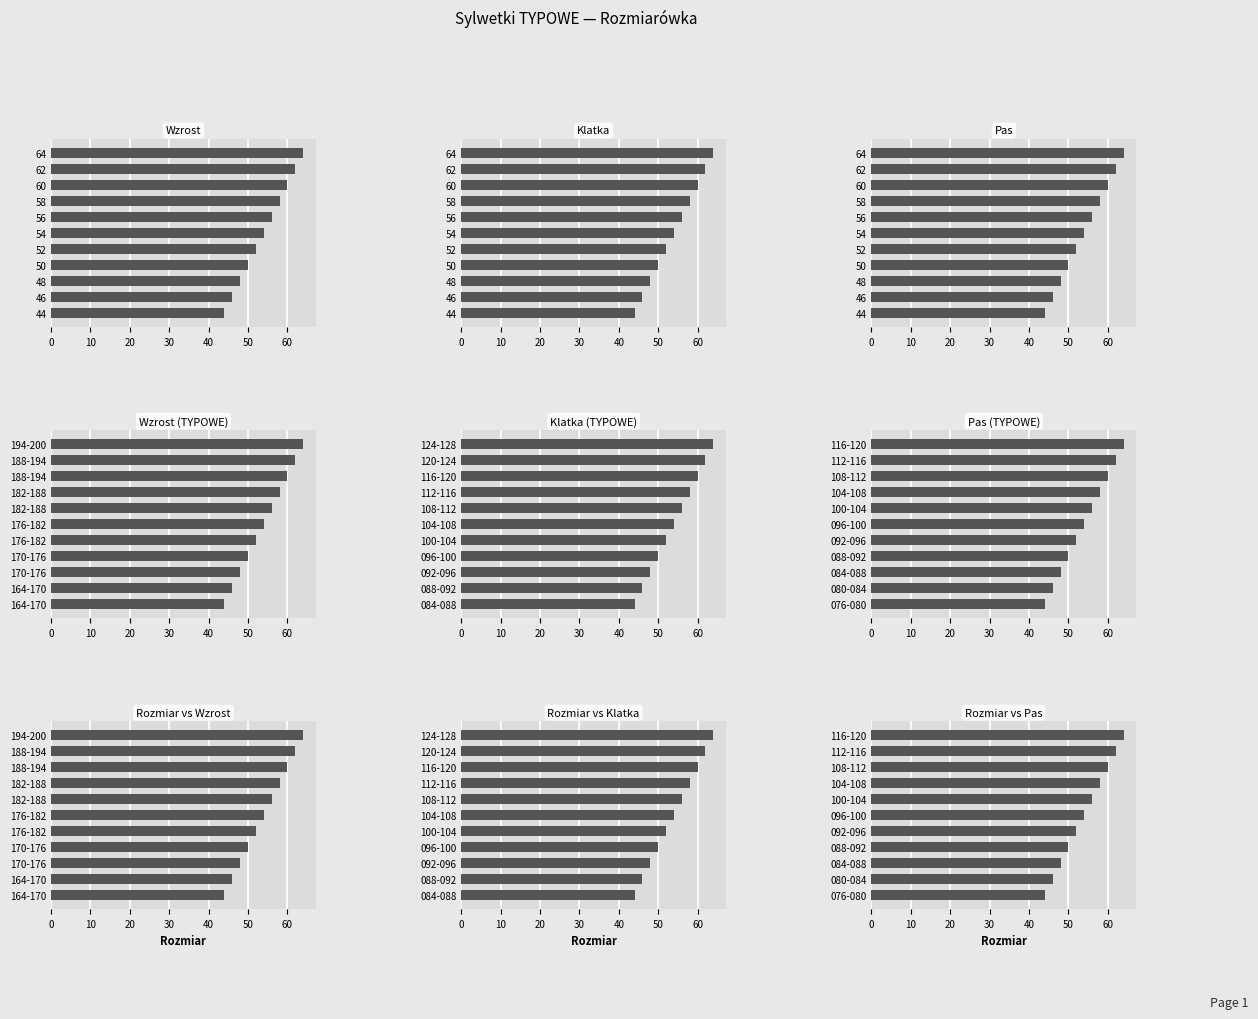

What is the maximum value shown in the chart?

64